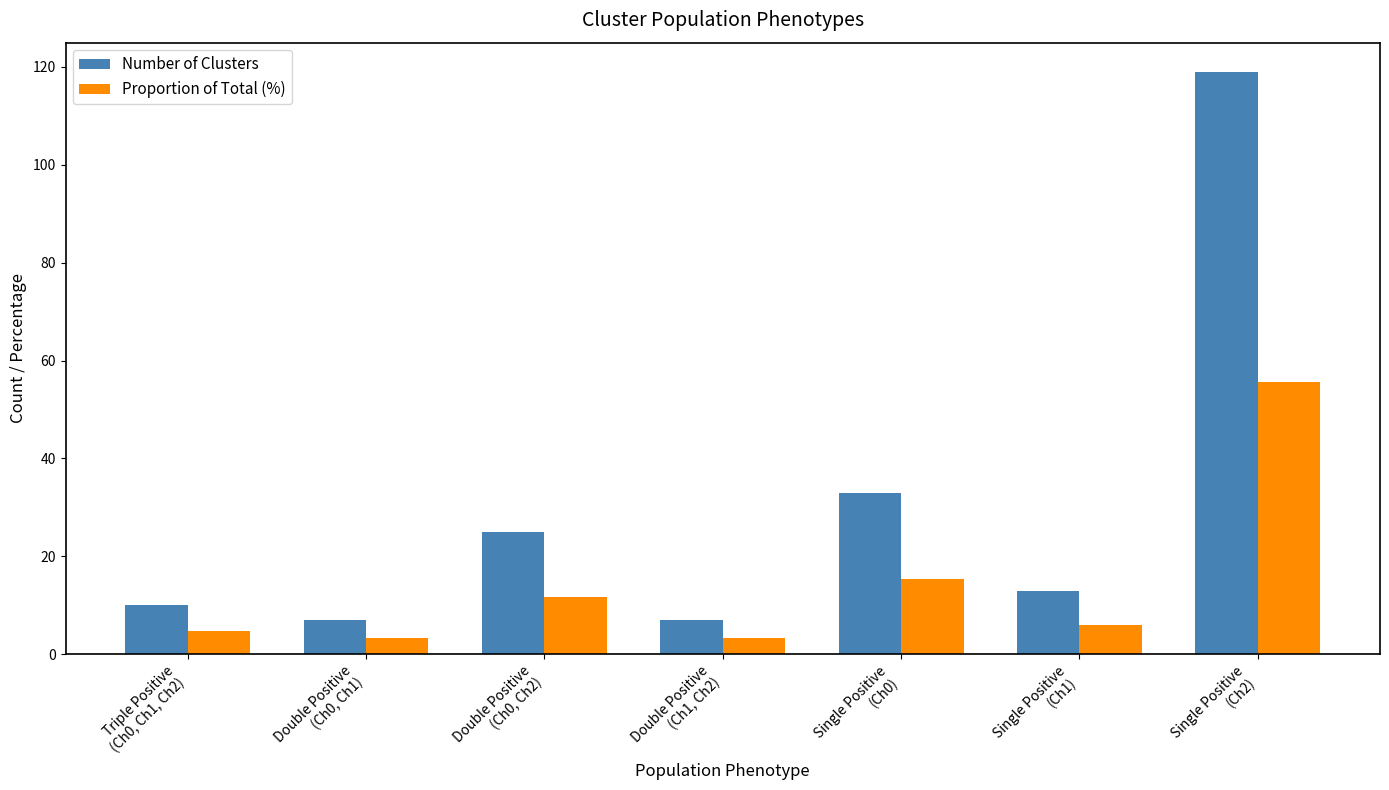

Reading left to right, what are all the values shown in this chart?

Number of Clusters: 10.0	7.0	25.0	7.0	33.0	13.0	119.0
Proportion of Total (%): 4.7	3.3	11.7	3.3	15.4	6.1	55.6